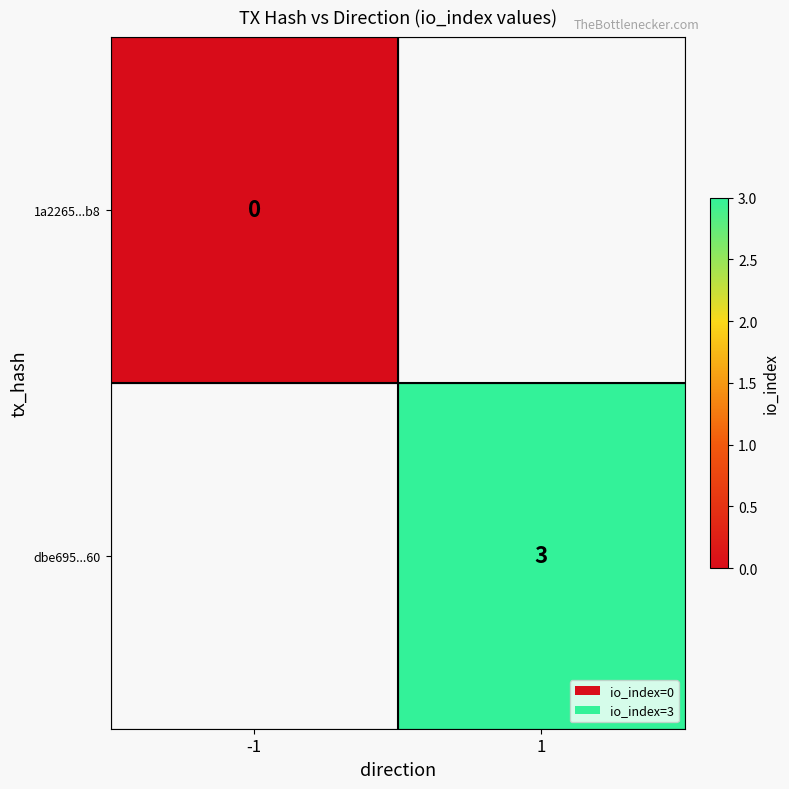

Between -1 and 1, which is larger?

1